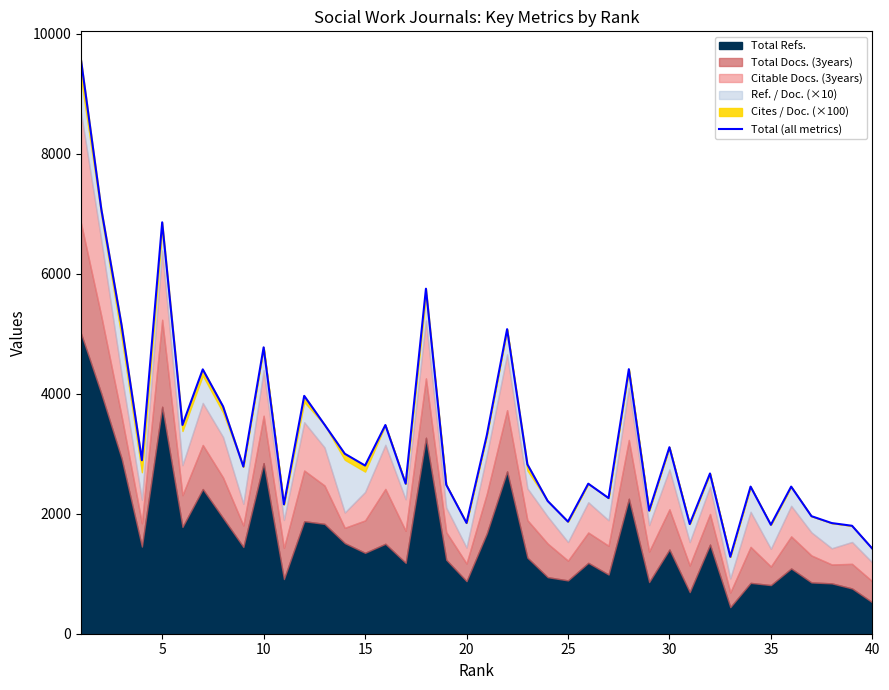

True or false: there are more than 2 points higher than both neighbors.

True